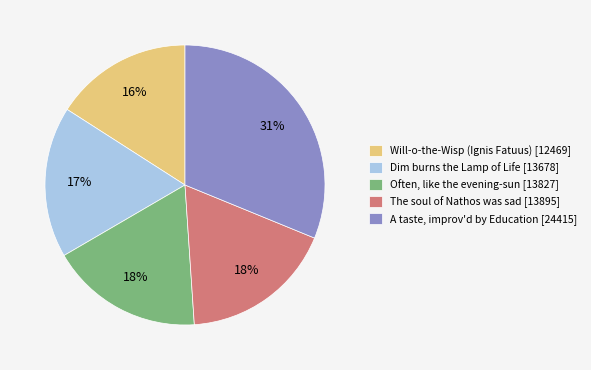

What percentage is the A taste, improv'd by Education slice, to the nearest percent?

31%